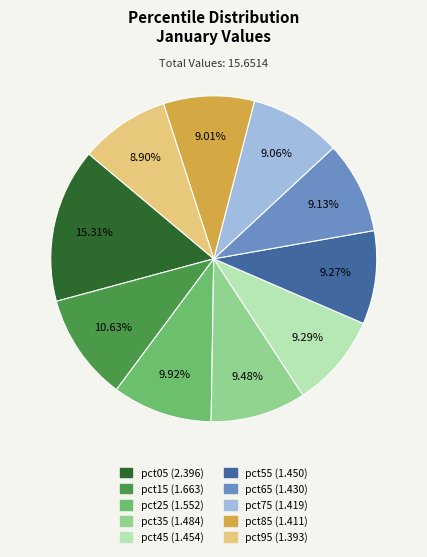

Is there any slice that represents more than half of the pie?

No